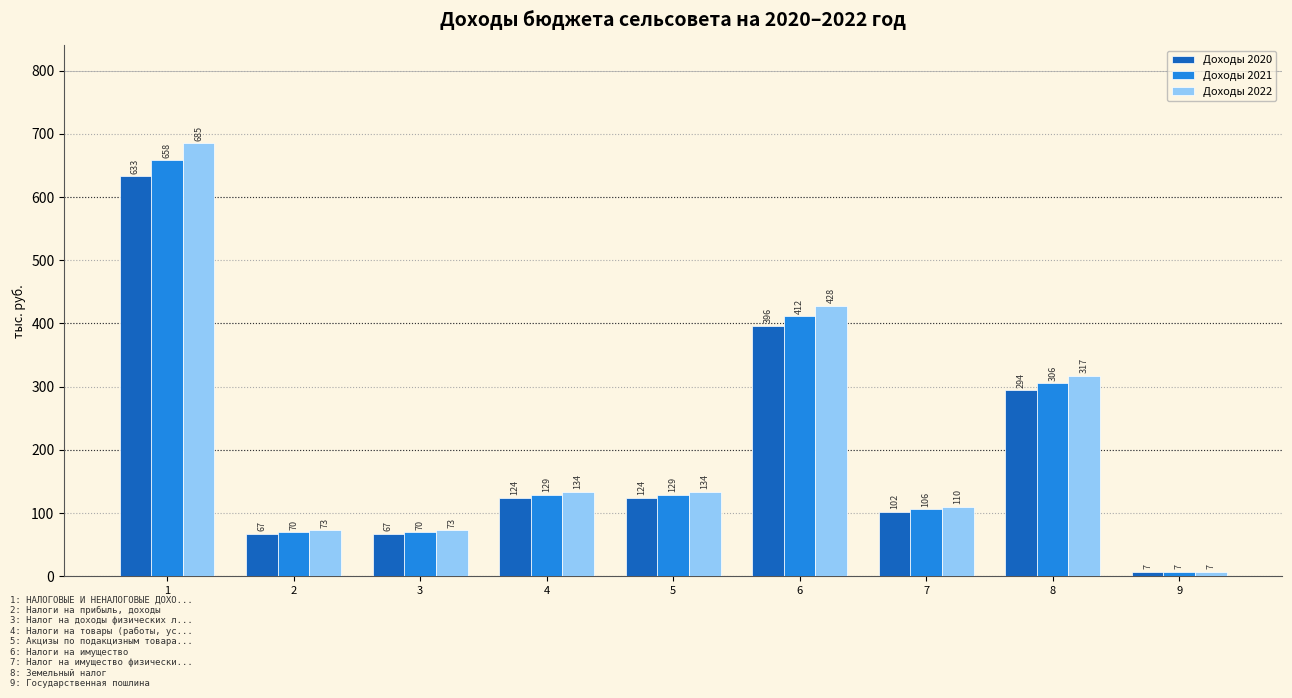

How many bars are there in each group?

3